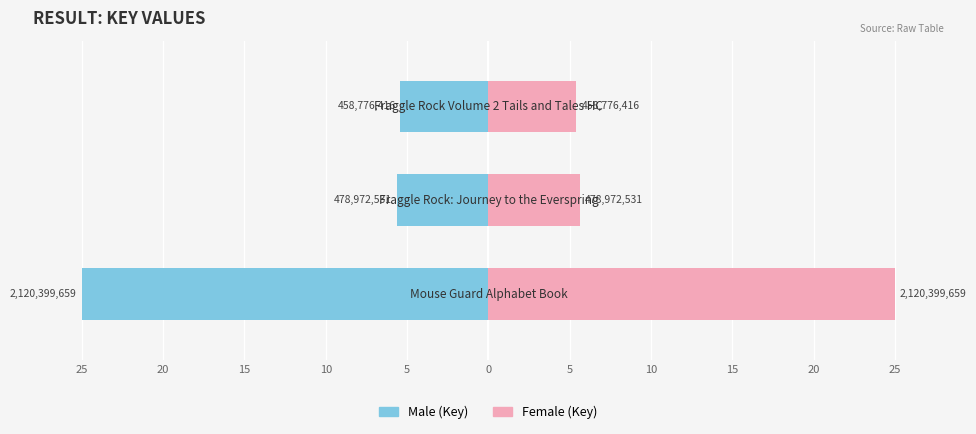

Reading right to left, what are all the values shown in this chart?

Male: 15=-5.4	20=-5.6	25=-25.0
Female: 15=5.4	20=5.6	25=25.0